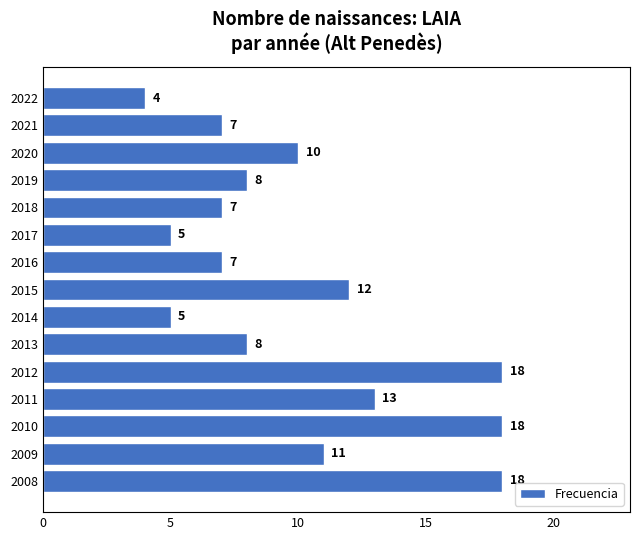

Reading bottom to top, list all the values displayed in this chart.

2008=18	2009=11	2010=18	2011=13	2012=18	2013=8	2014=5	2015=12	2016=7	2017=5	2018=7	2019=8	2020=10	2021=7	2022=4